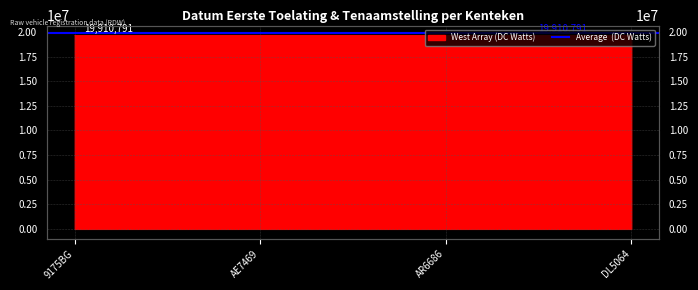

Reading left to right, extract all data points from this chart.

19660712	19670101	19660517	19661216